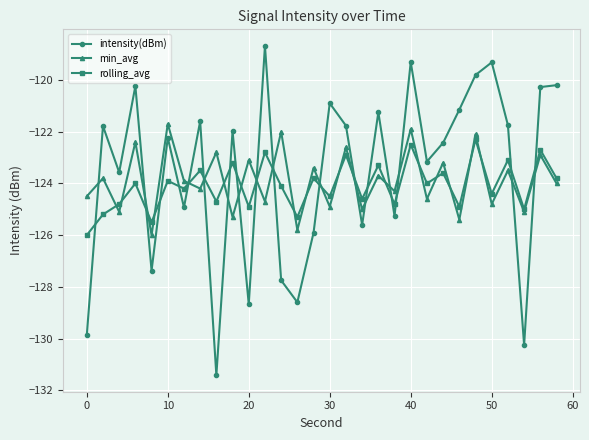

What is the lowest value of the intensity(dBm) series?

-131.4